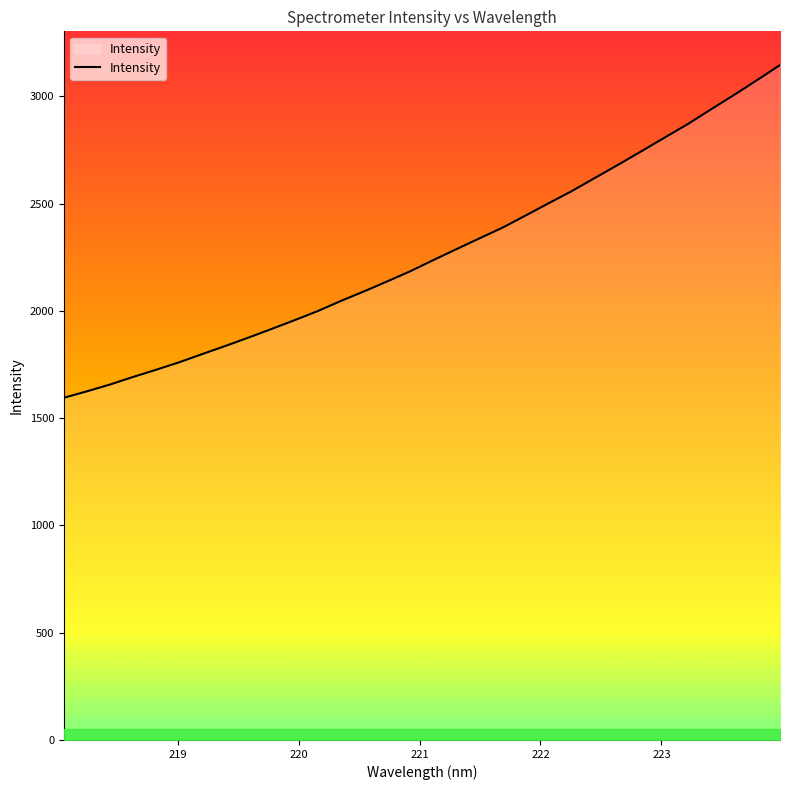

What is the difference between the maximum and minimum values?

1550.7